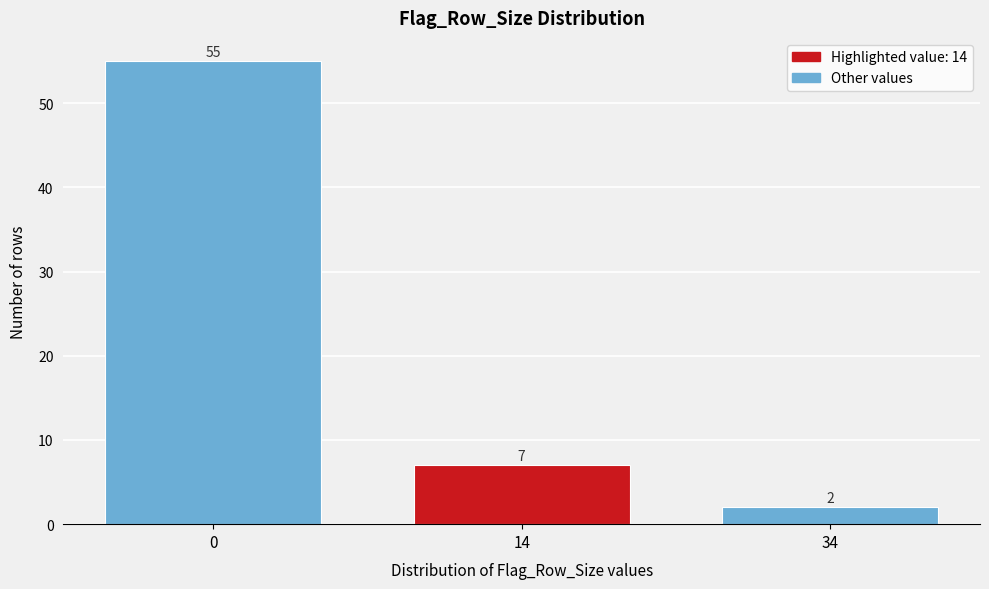

Reading left to right, transcribe all the data shown in this chart.

55	7	2